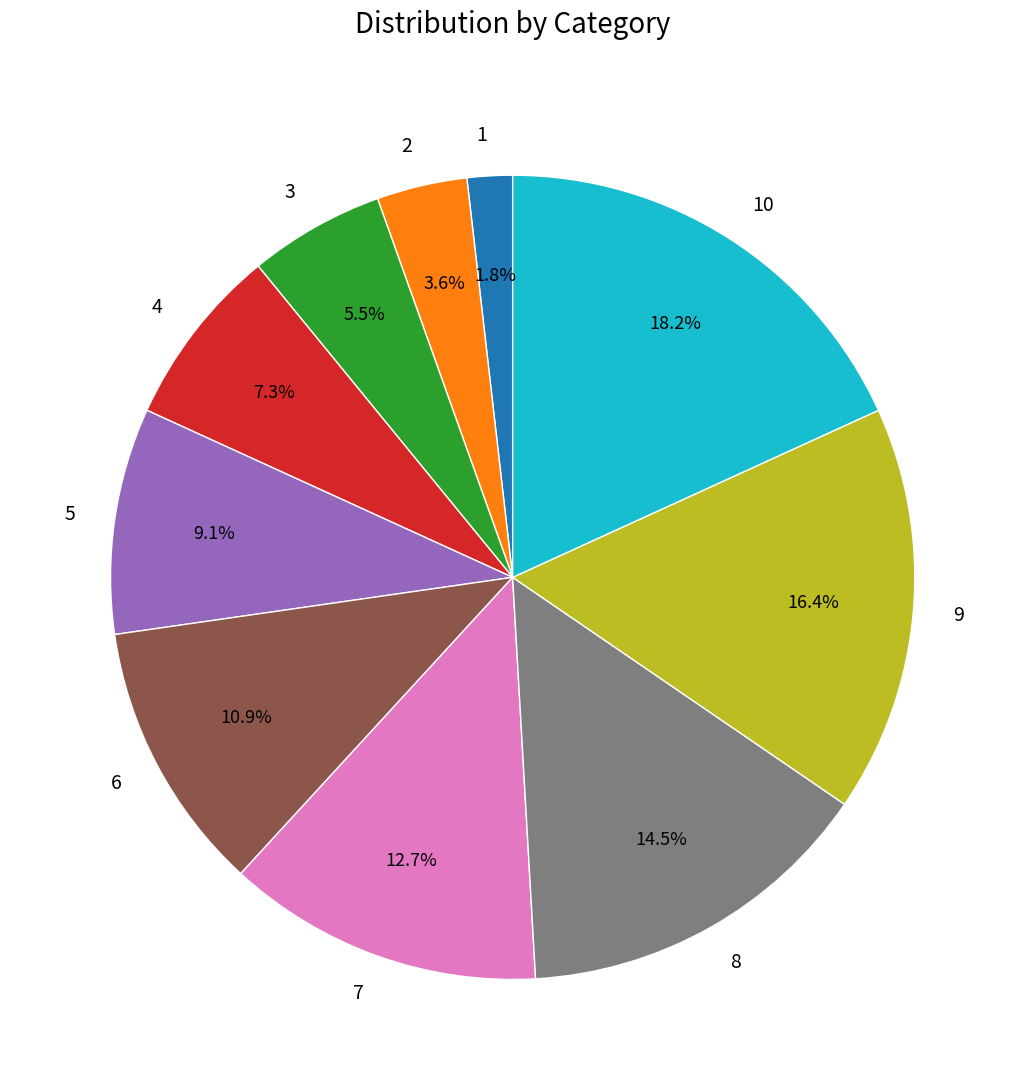

To the nearest percent, what is the difference between the largest and smallest slice percentages?

16%